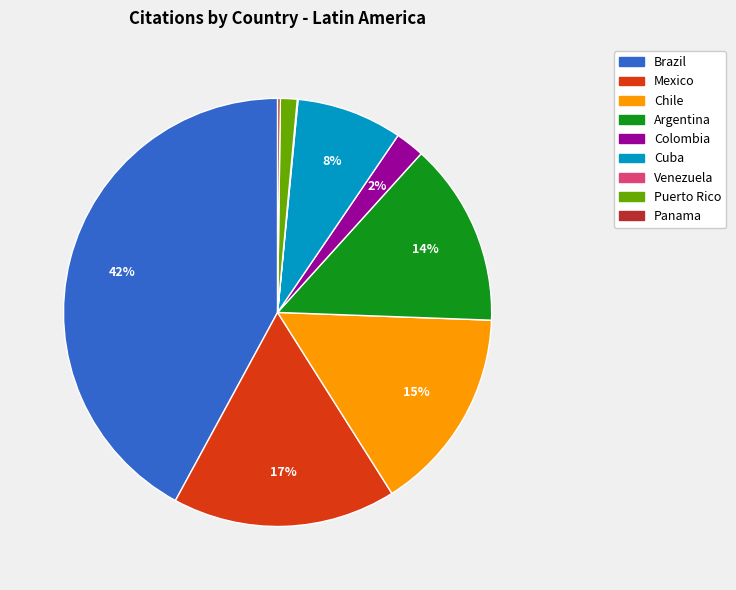

To the nearest percent, what percentage of the pie is Cuba?

8%